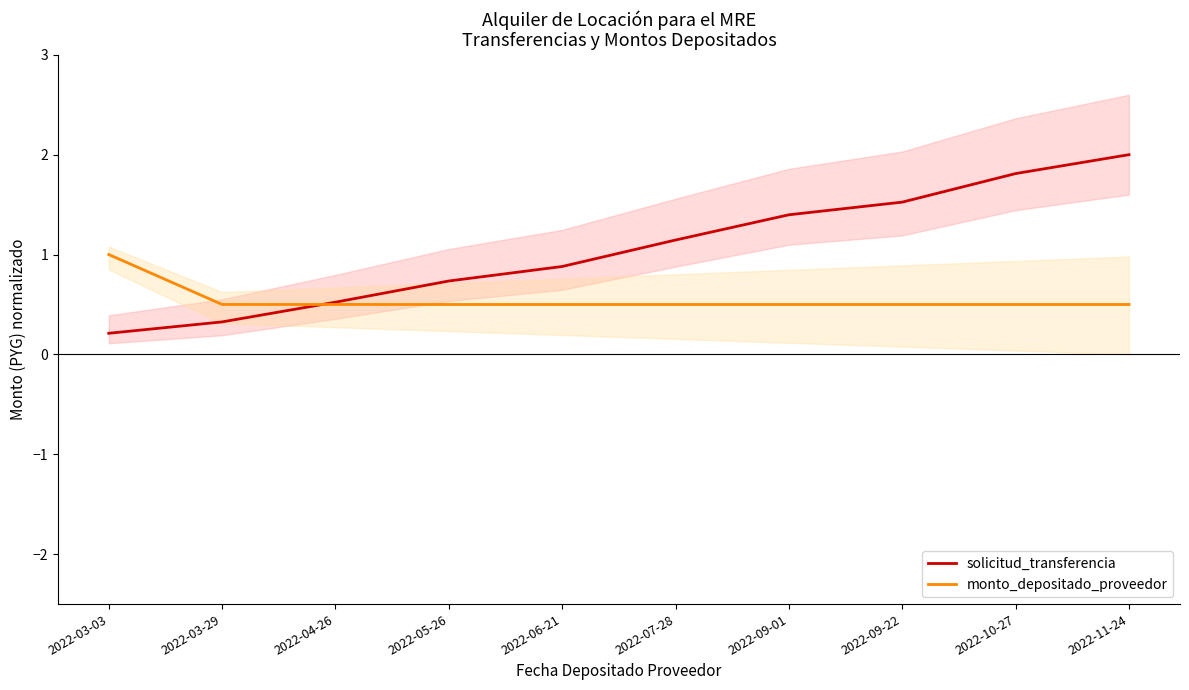

What is the maximum value for monto_depositado_proveedor?

1.0